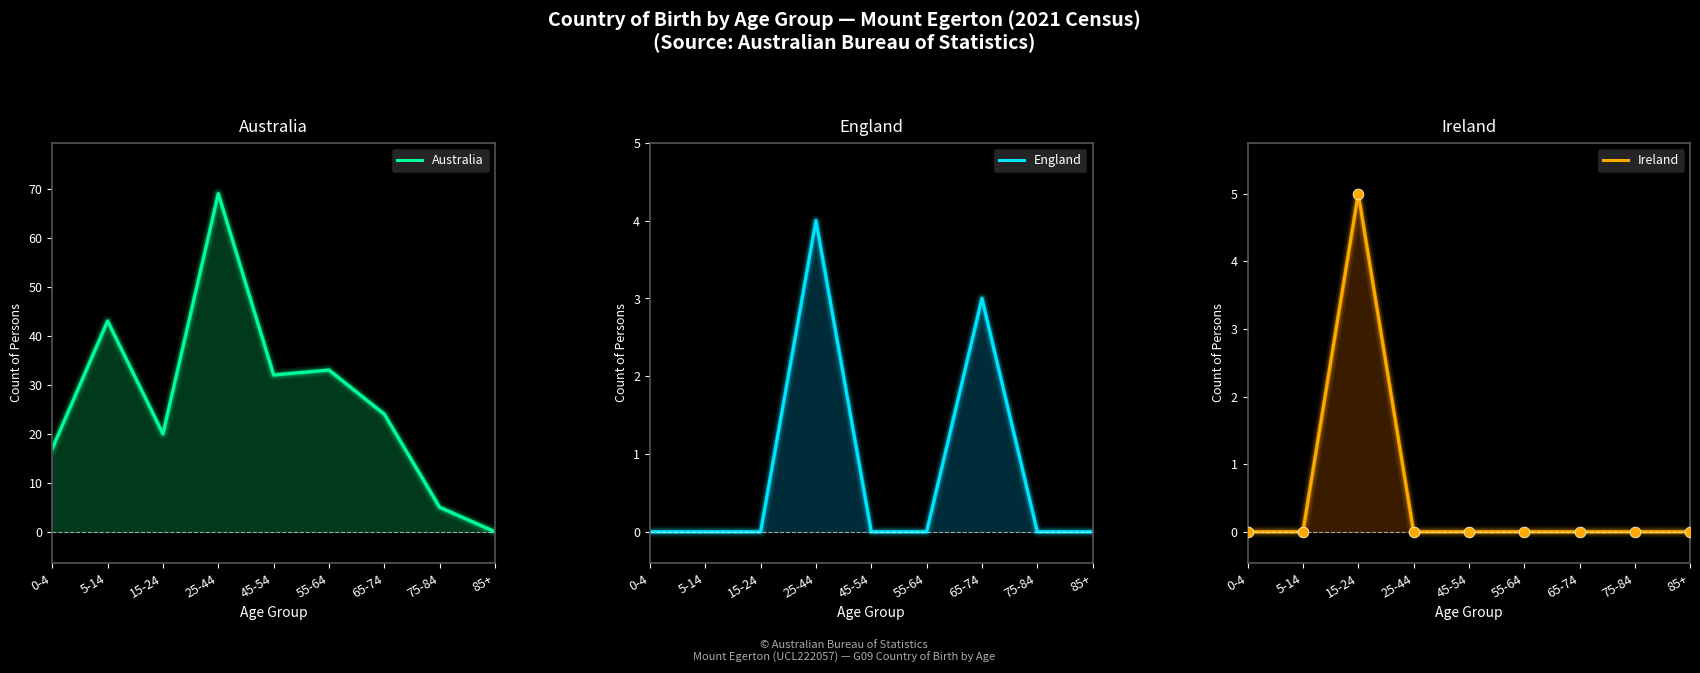

Which series contains the highest Y value?

Australia